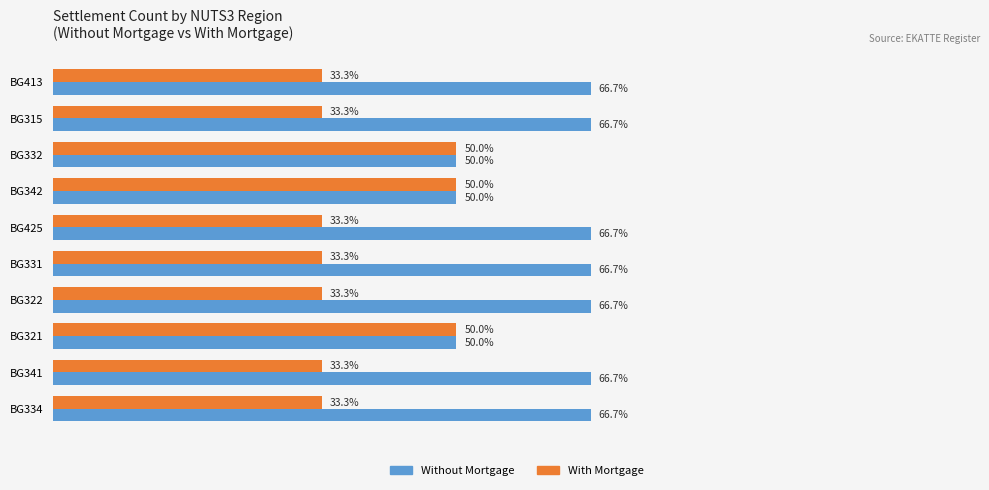

List the series in order of their peak value, highest first.

Without Mortgage, With Mortgage